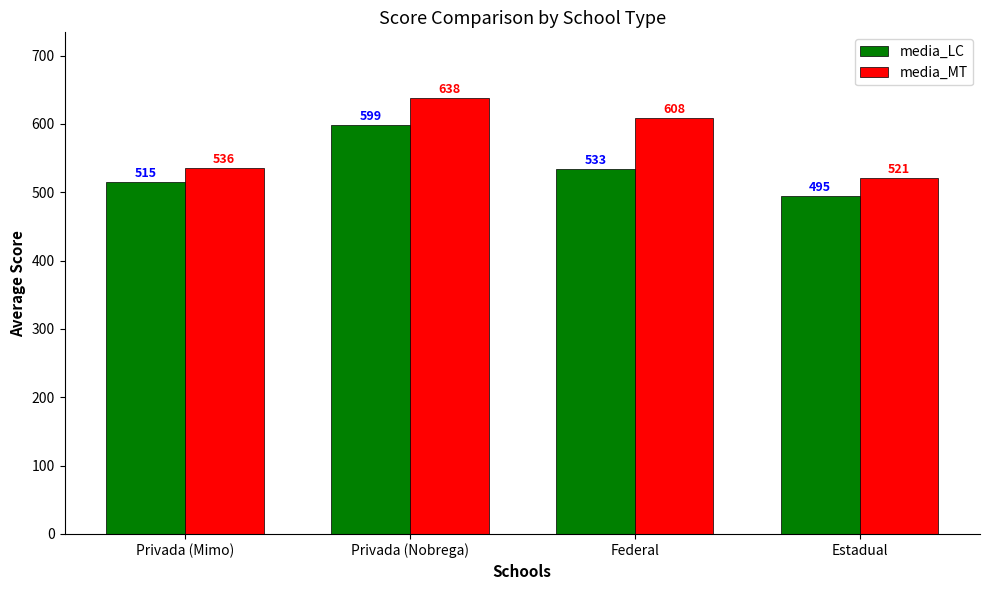

What is the difference between the media_MT values at Estadual and Privada (Nobrega)?

117.0